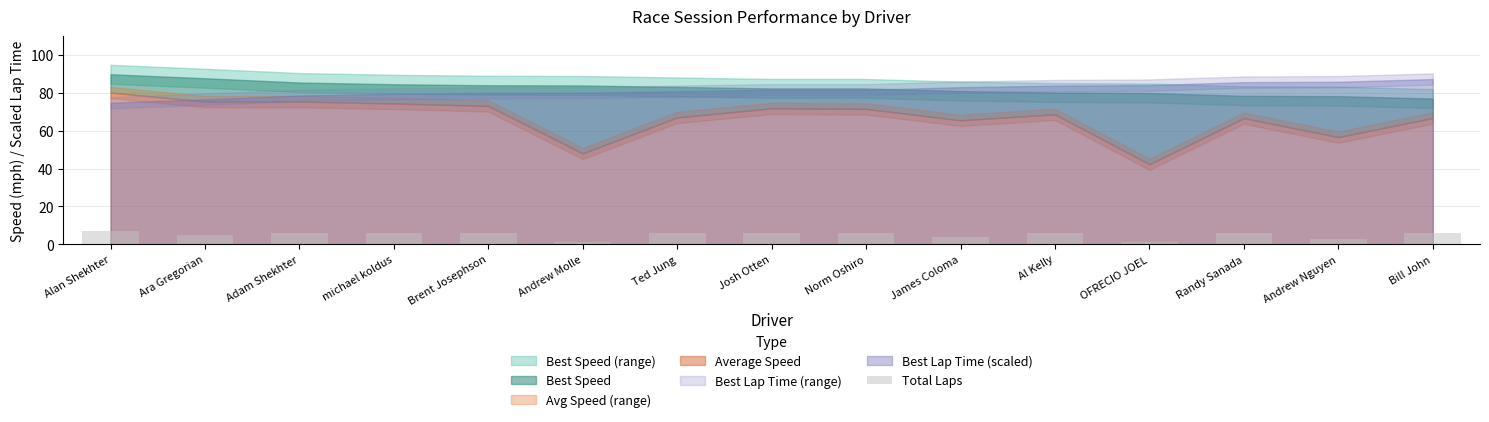

What is the greatest value displayed?

7